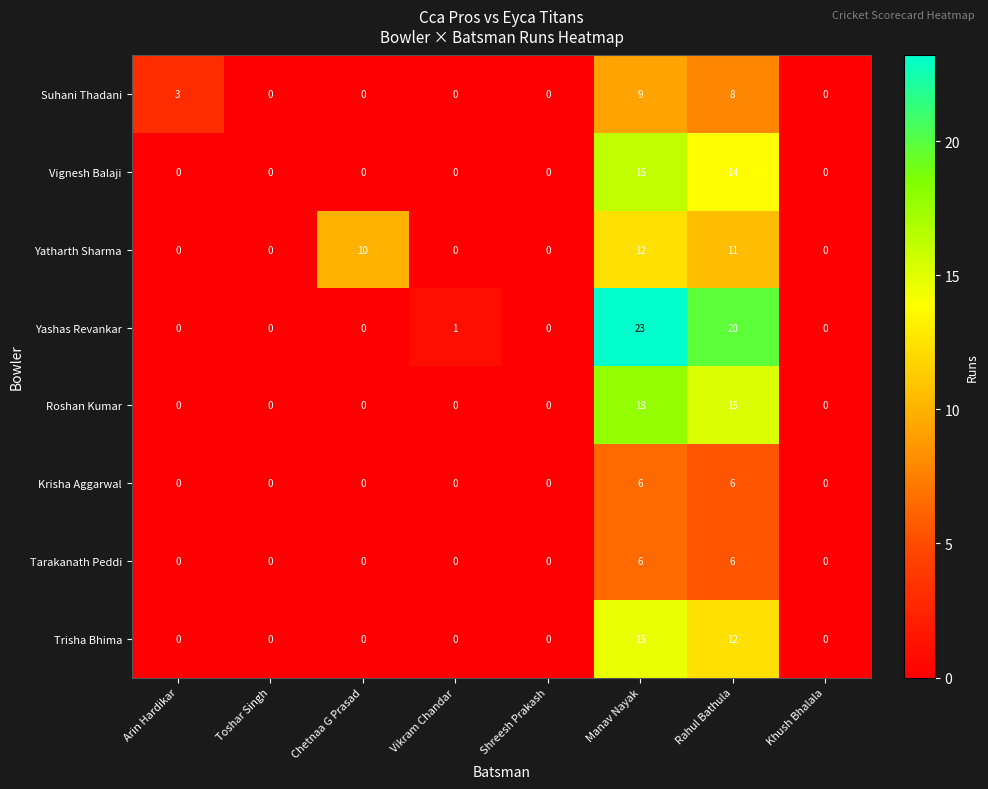

Which series has the largest range (max minus min)?

Yashas Revankar